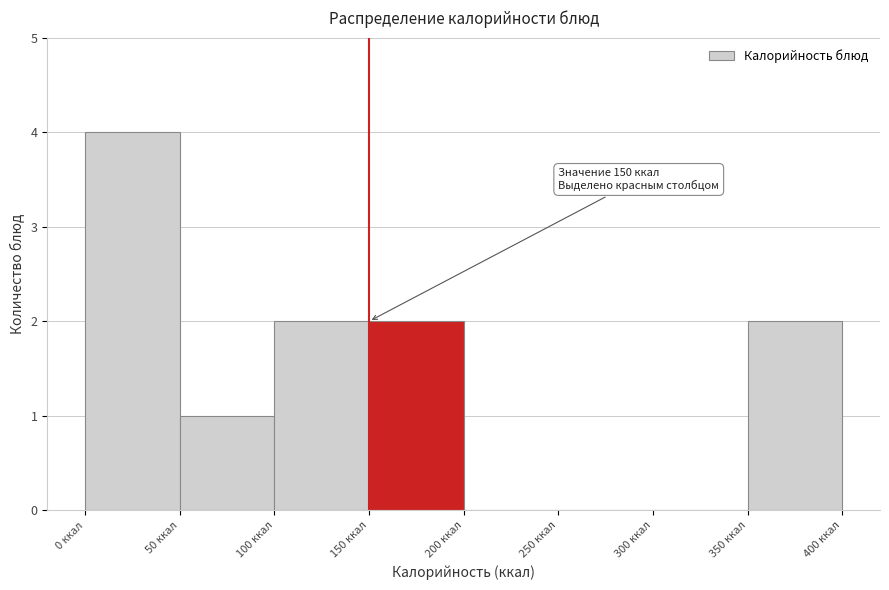

Over which range of the x-axis is the bar tallest?

0 to 50